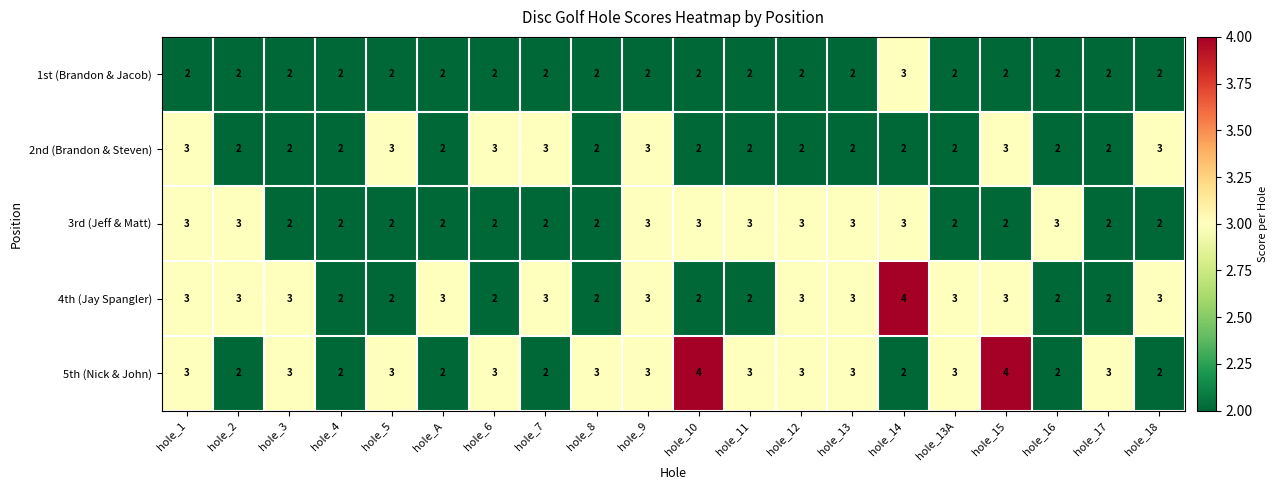

Count the 5th (Nick & John) values in the range 2 to 3.

18